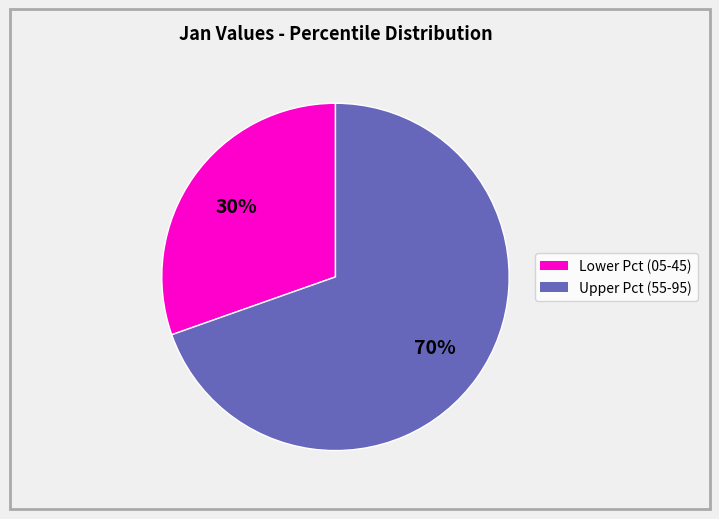

Is there any slice that represents more than half of the pie?

Yes